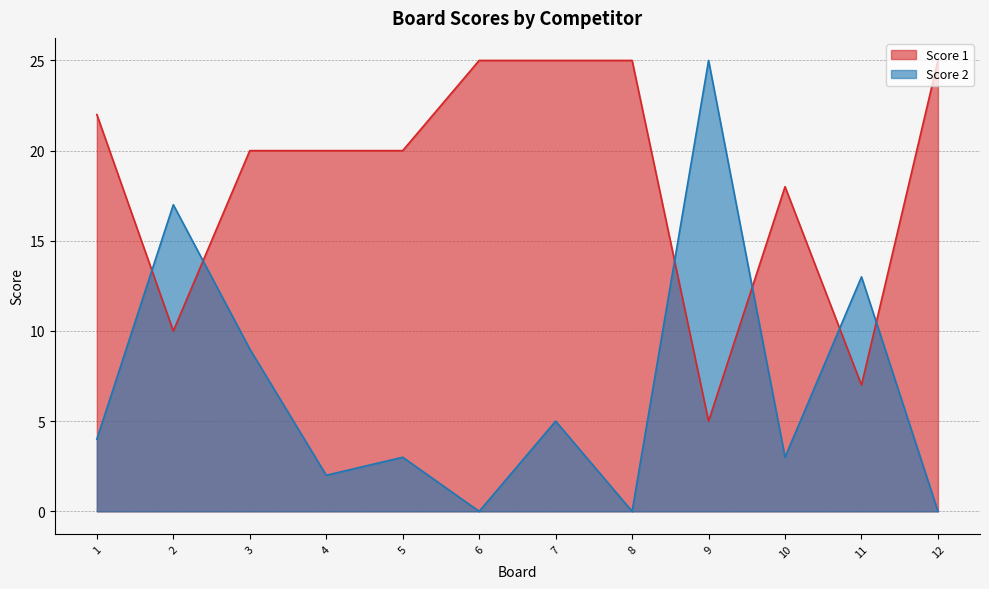

Count the Score 1 values in the range 18 to 25.

9